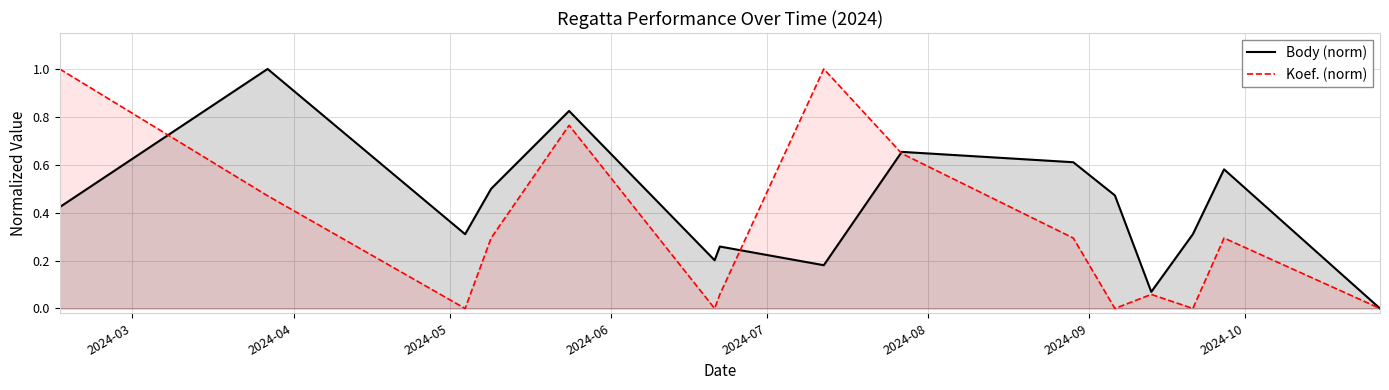

True or false: Body (norm) has more than 0 points higher than both neighbors.

True